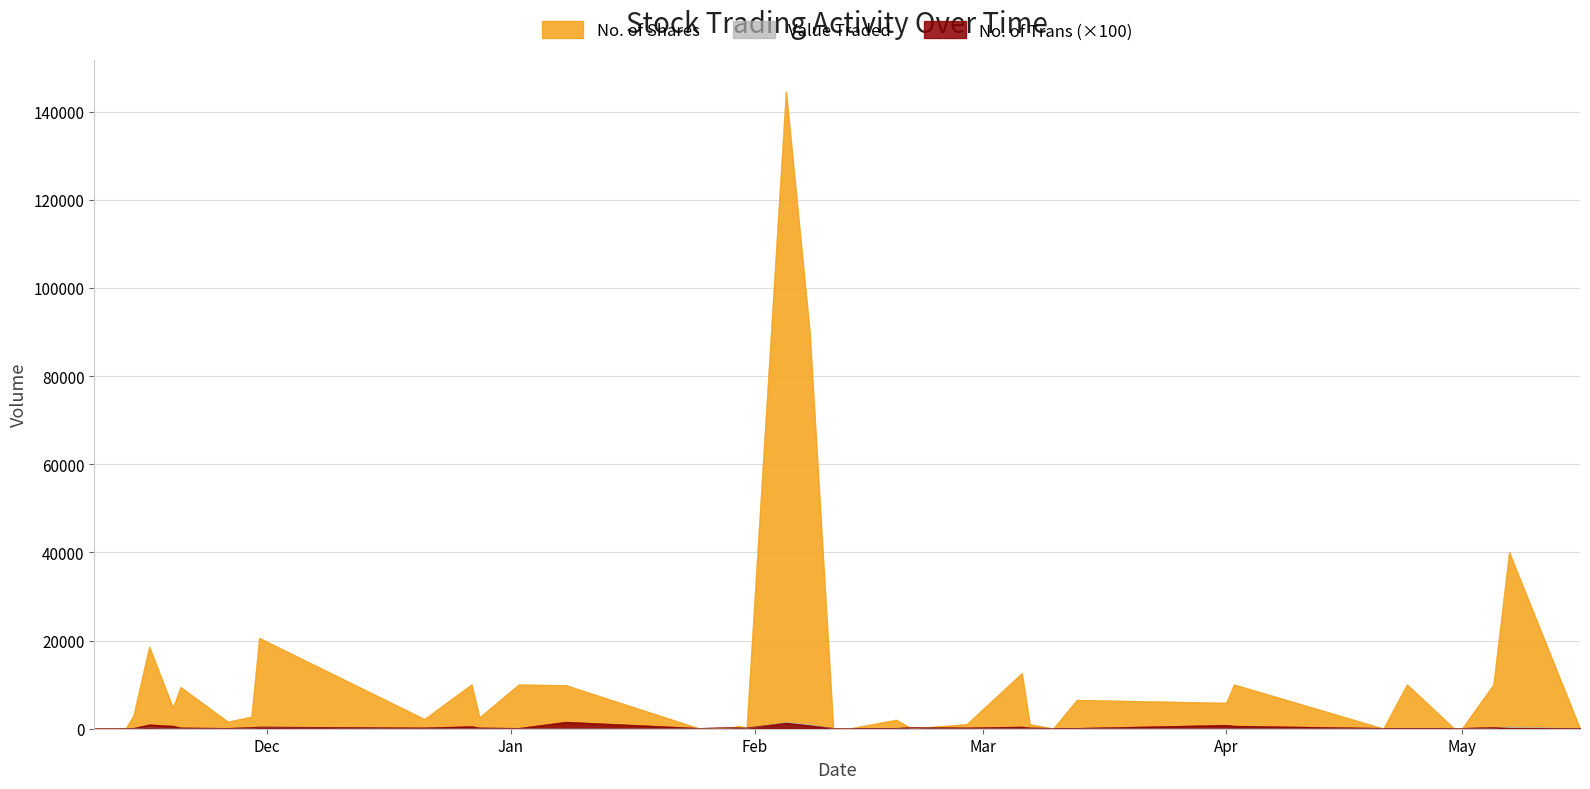

Is it true that Value Traded equals 18 at 07/03/2024?

False